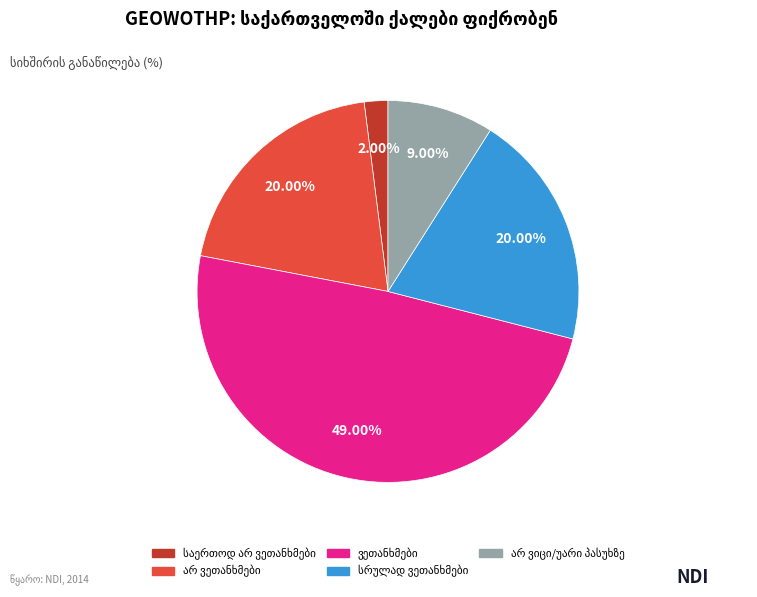

Is there a majority slice in this chart?

No